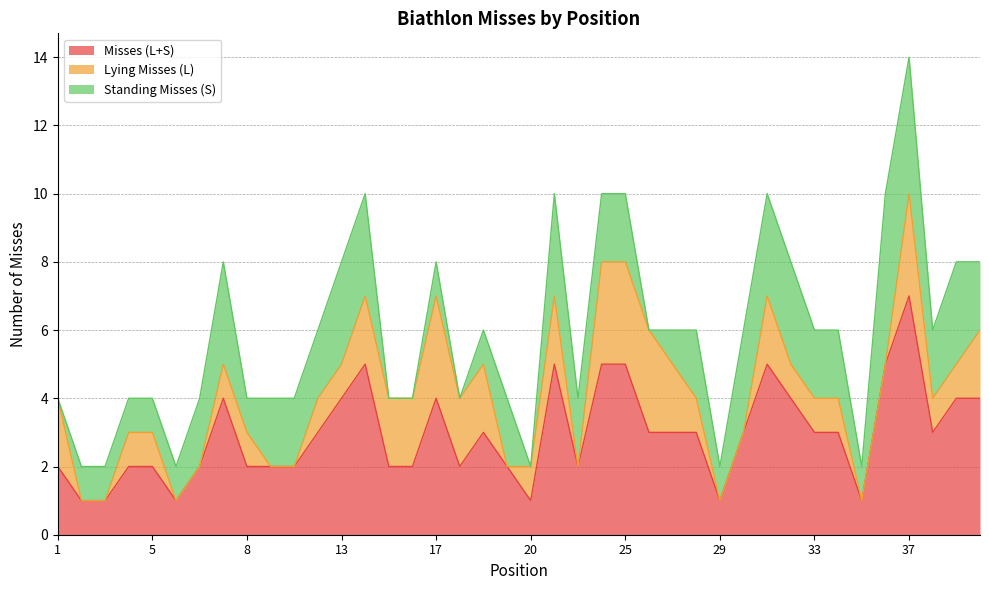

True or false: Misses (L+S) and Lying Misses (L) cross at least once.

False